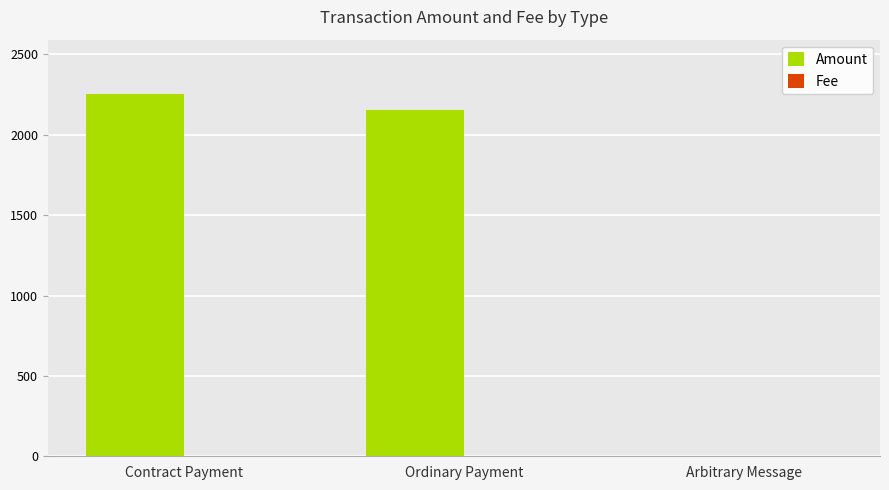

Is it true that Amount equals 3138.5 at Ordinary Payment?

False